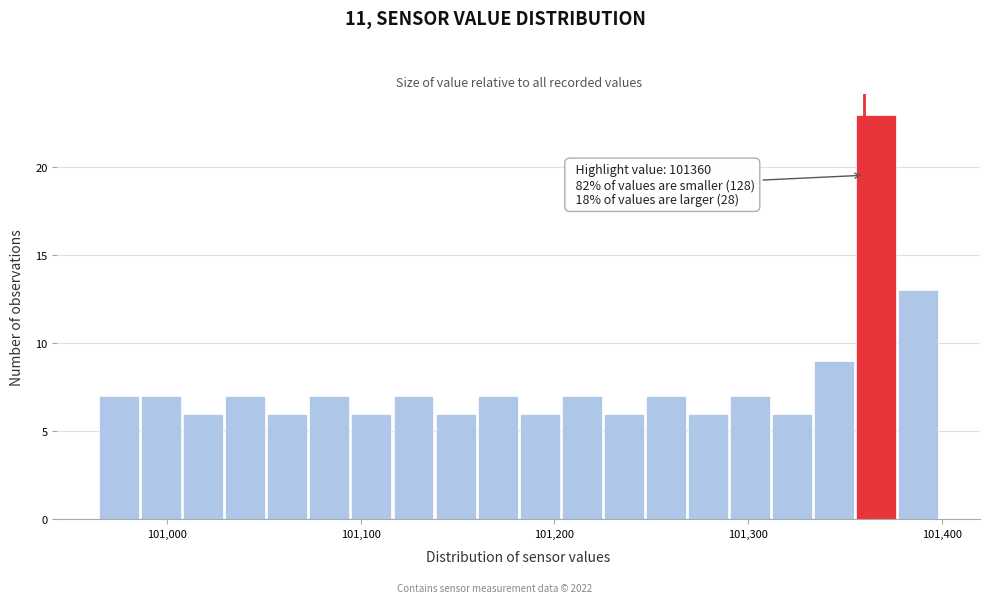

Read against the x-axis, roughly where is the centre of the tallest bar?

101370